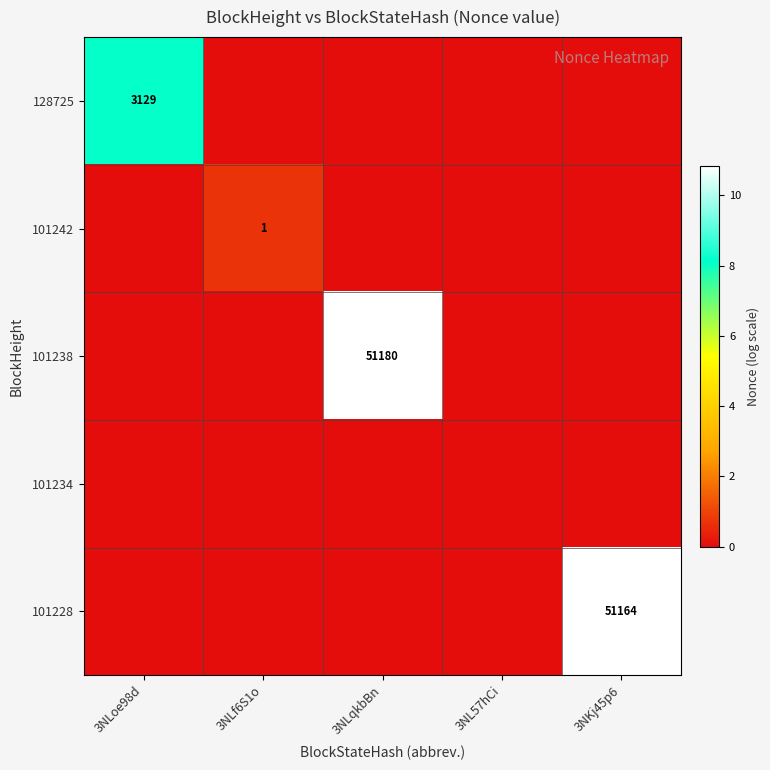

Is the value of 128725 at 3NKj45p6 greater than the value of 101228 at 3NL57hCi?

No